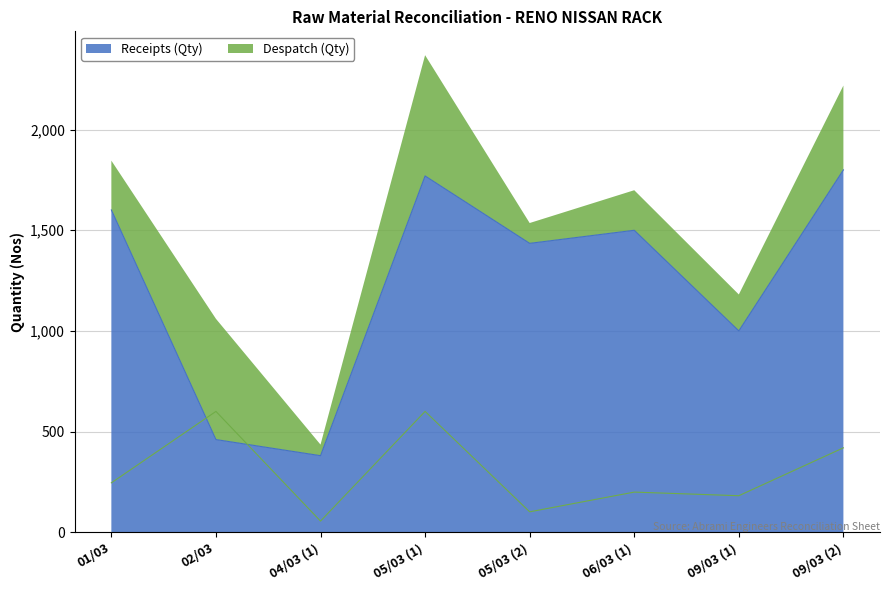

What is the difference between the second highest and second lowest values in the Receipts (Qty) series?

1310